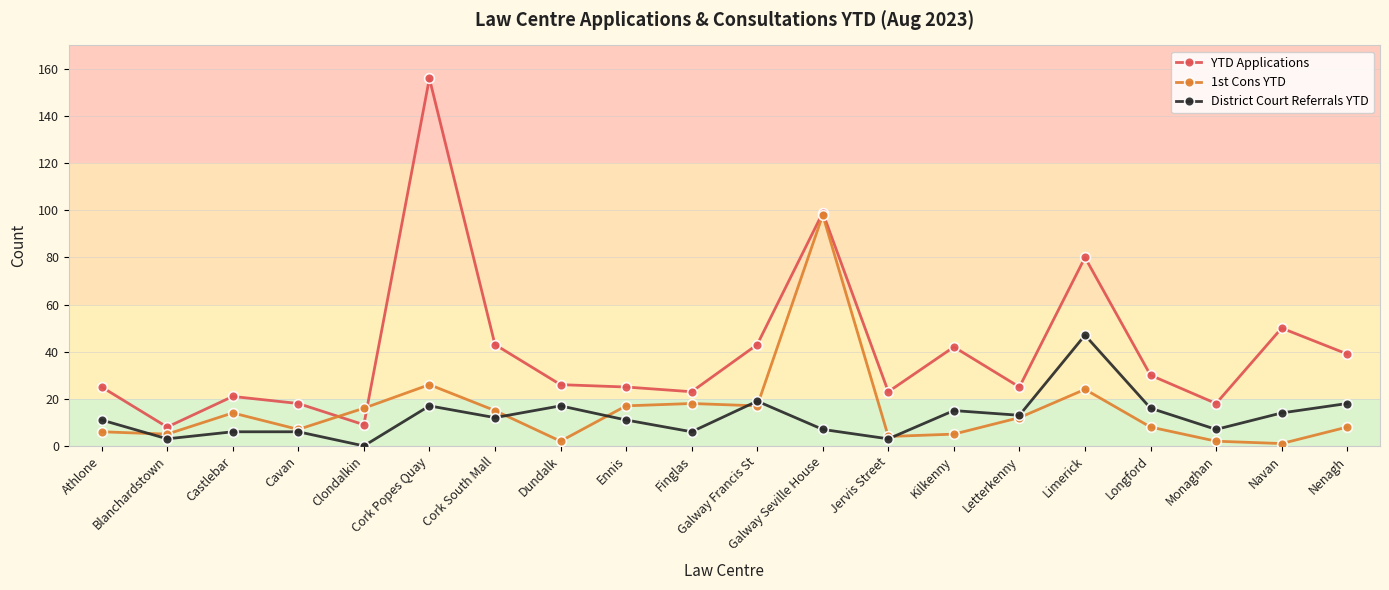

Which series changed the most between Ennis and Longford?

1st Cons YTD